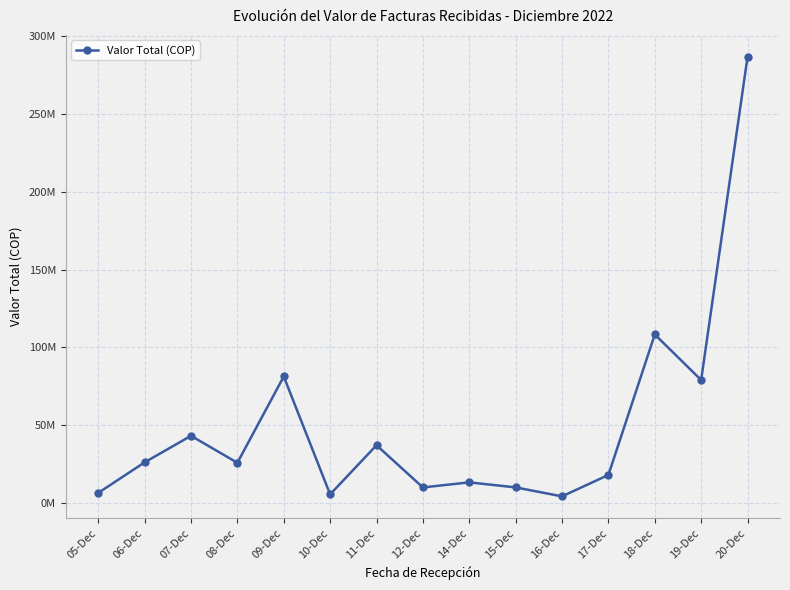

Is this an area chart (filled region under the line)?

No